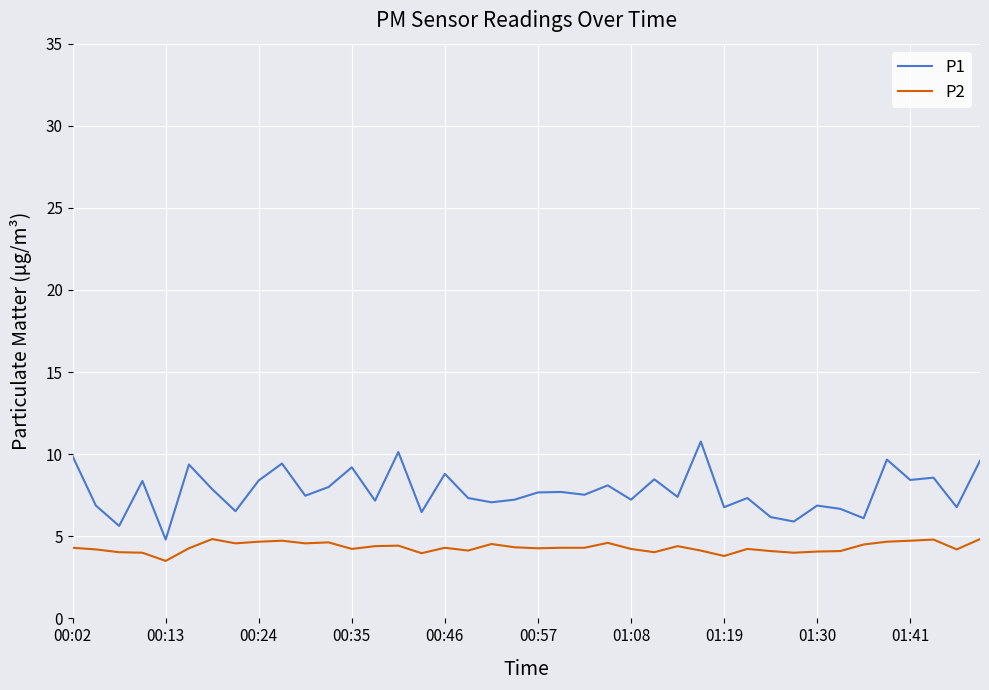

What is the smallest value displayed?

3.5